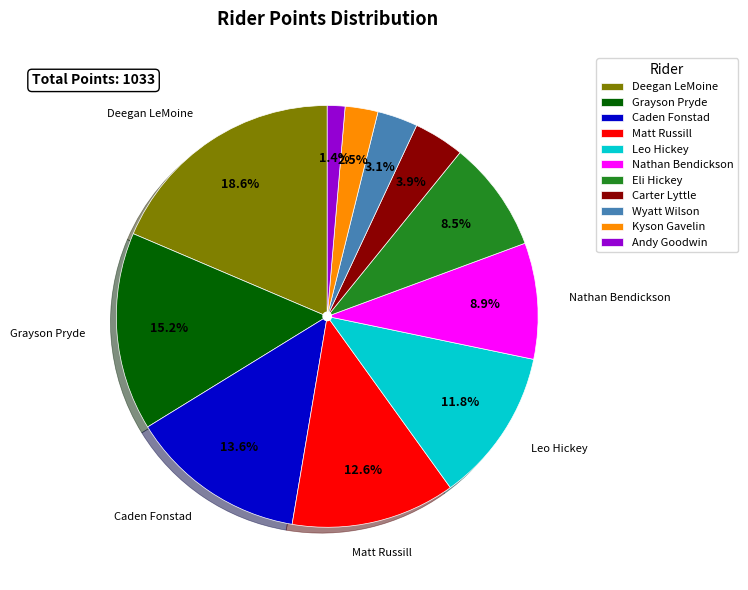

To the nearest percent, what is the average slice percentage?

9%